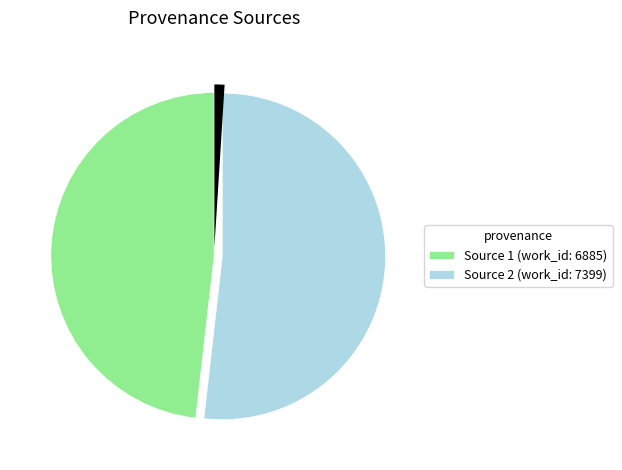

Is there any slice that represents more than half of the pie?

Yes